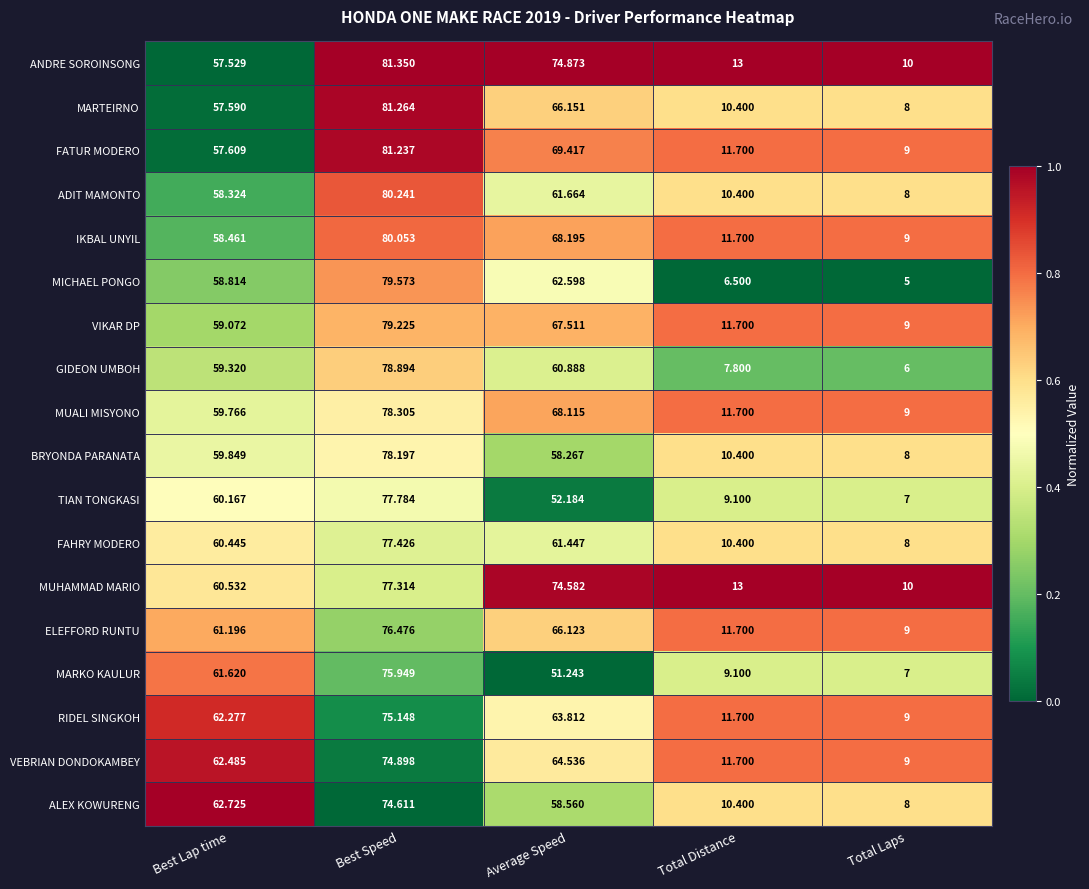

Which category has the lowest value across all series?

Total Laps